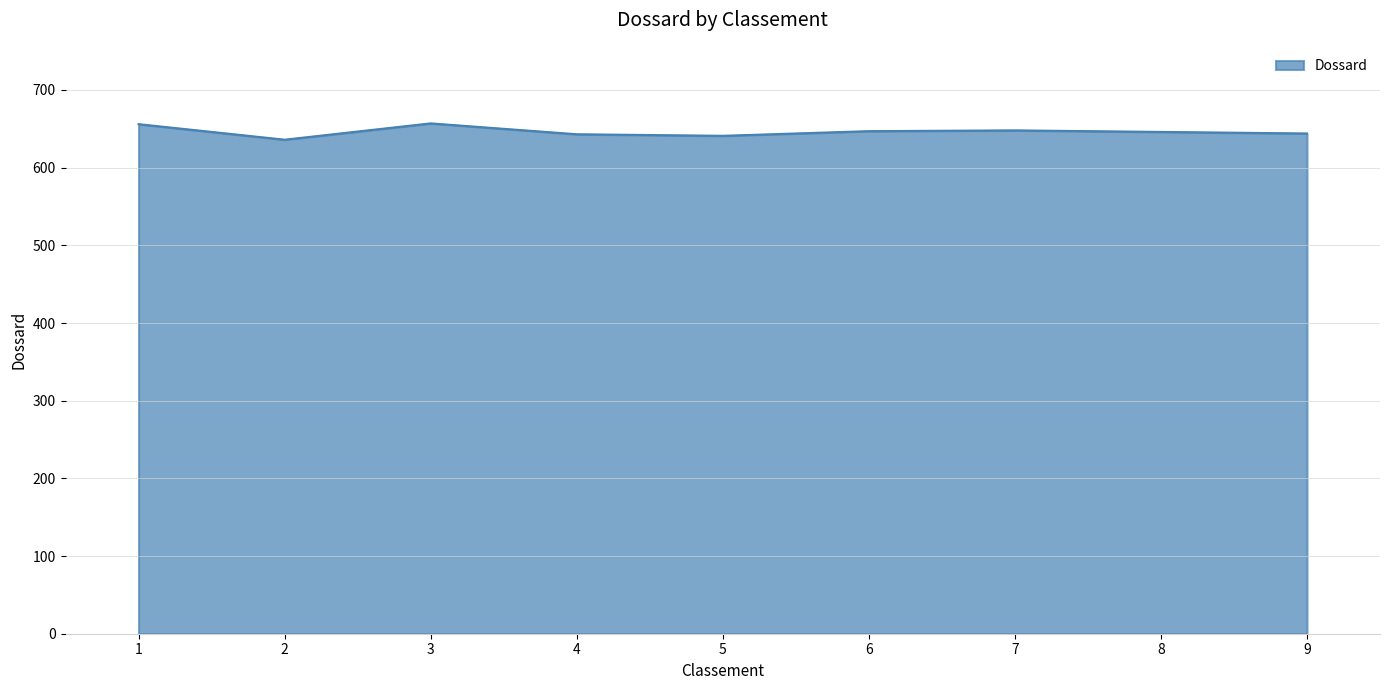

What is the difference between the maximum and minimum values?

21